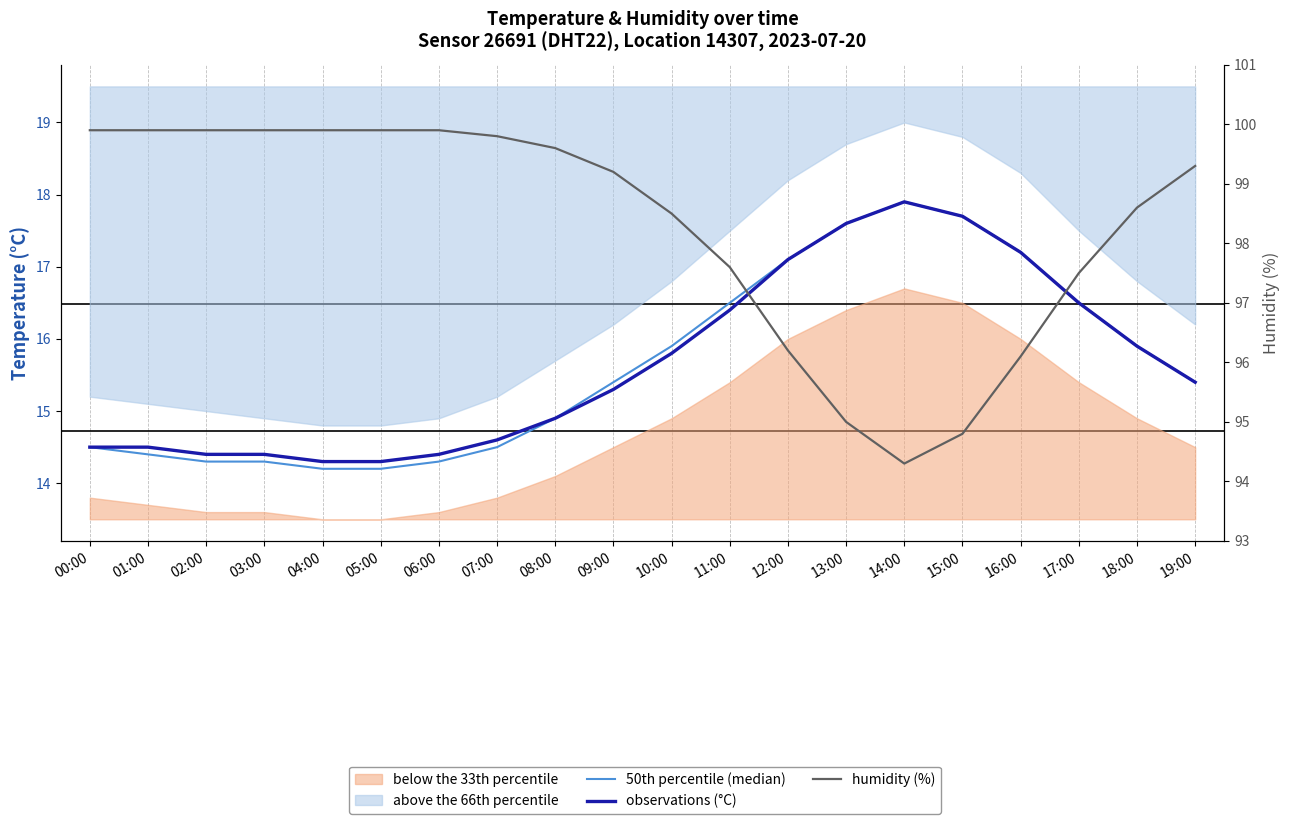

At which category does 50th percentile (median) reach its first local peak?

14:00